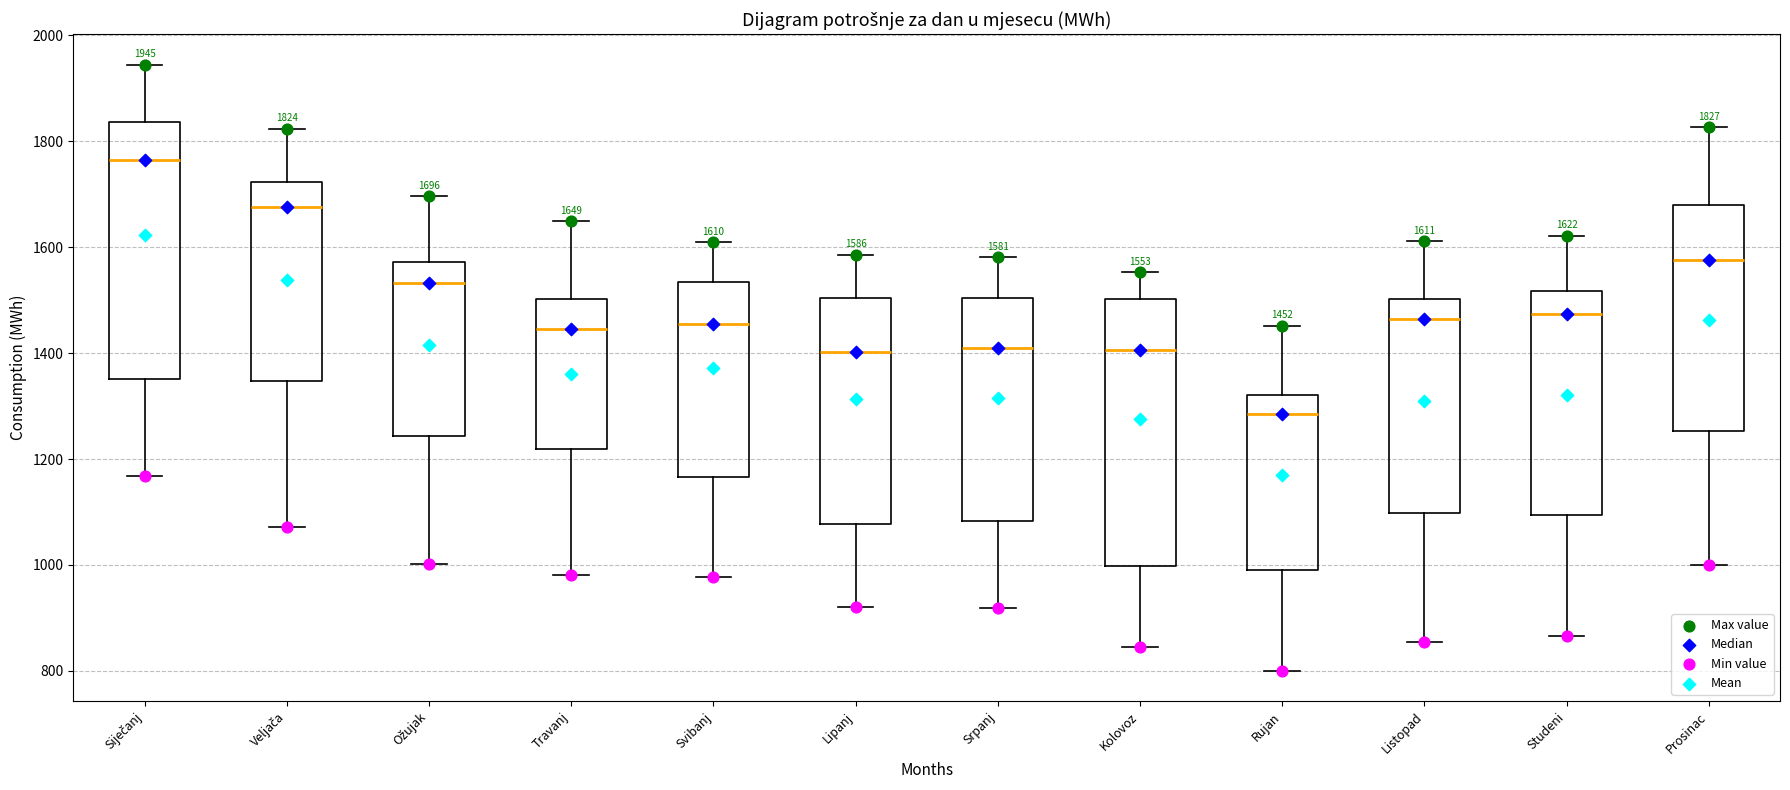

Which box's median line is the lowest?

Rujan